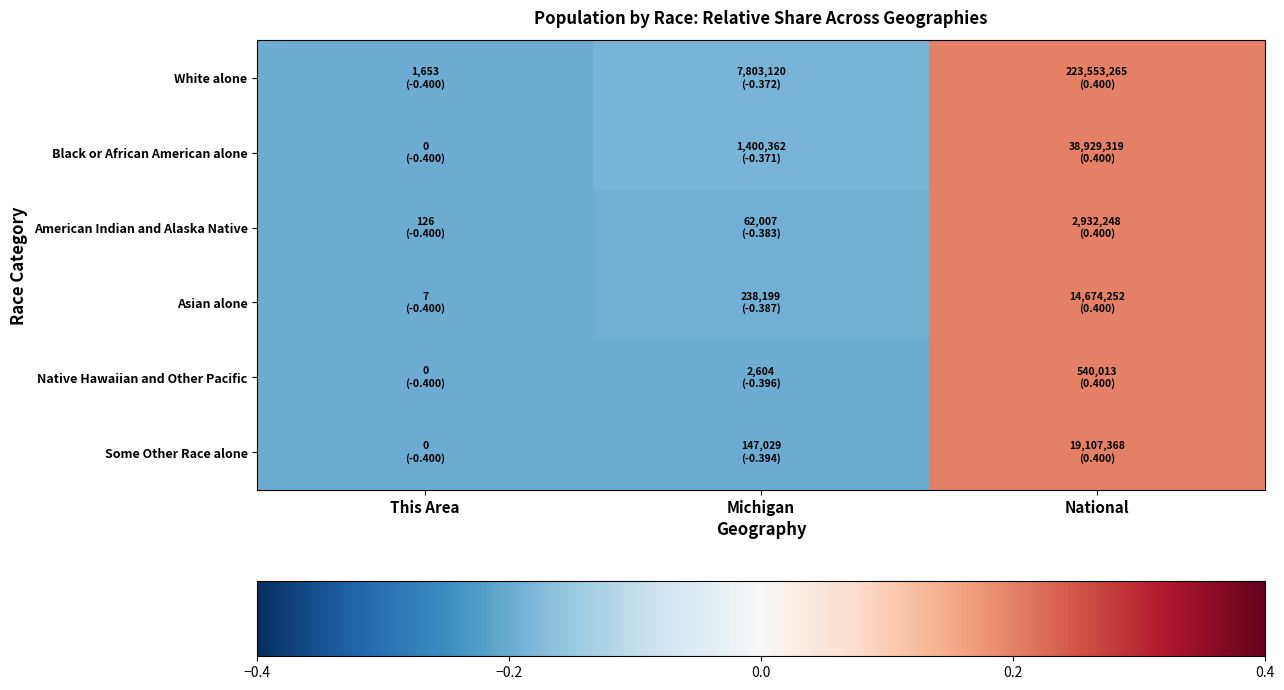

Which series has the largest total across all categories?

Black or African American alone